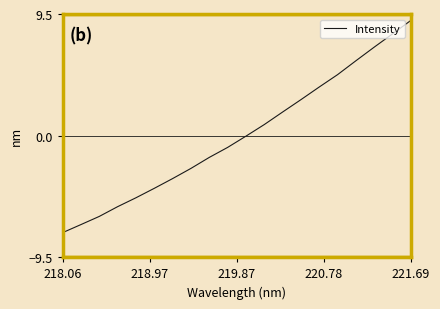

What is the difference between the maximum and minimum values?

16.6